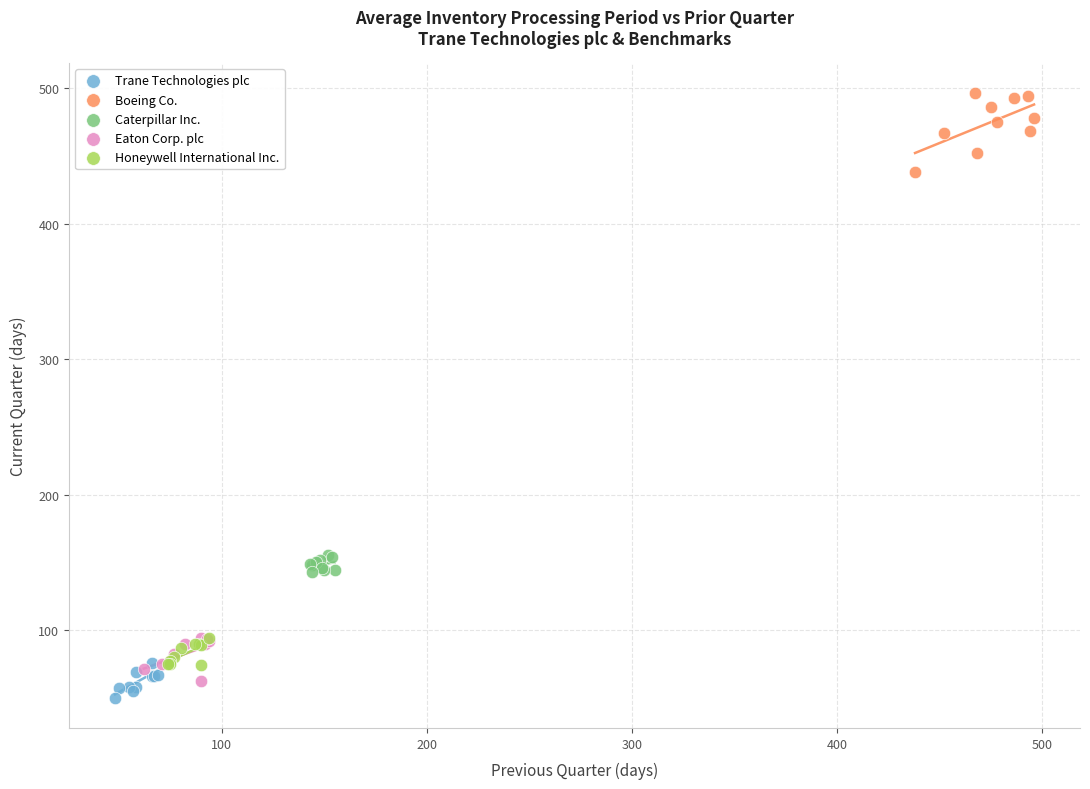

Which series contains the highest Y value?

Boeing Co.